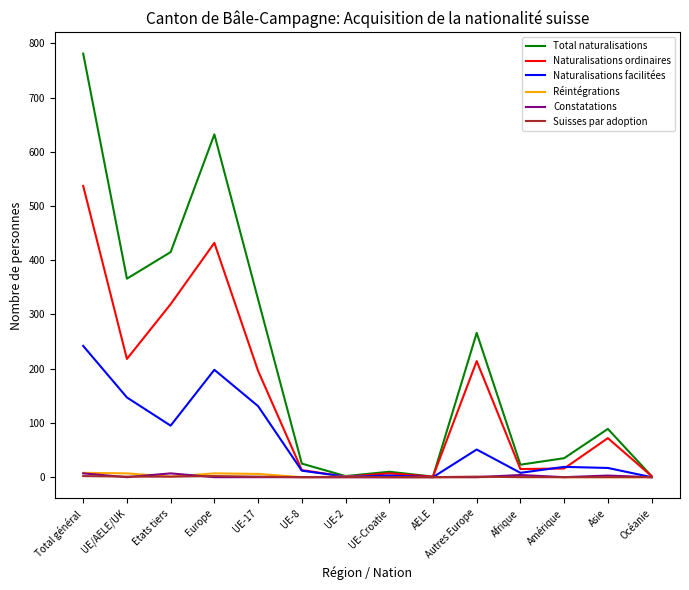

The Naturalisations ordinaires series shows 432 at Europe. True or false?

True